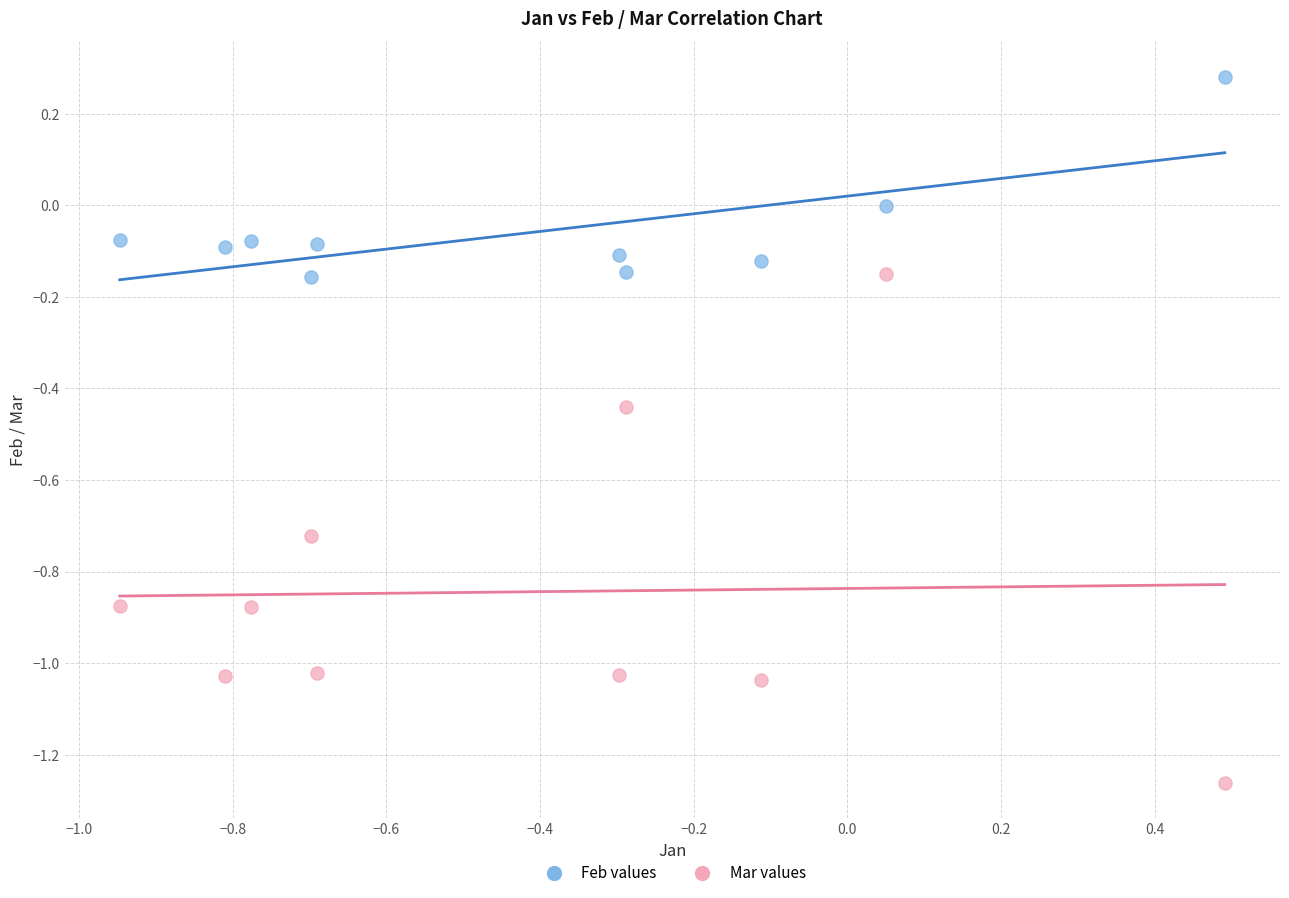

Which series contains the lowest Y value?

Mar values